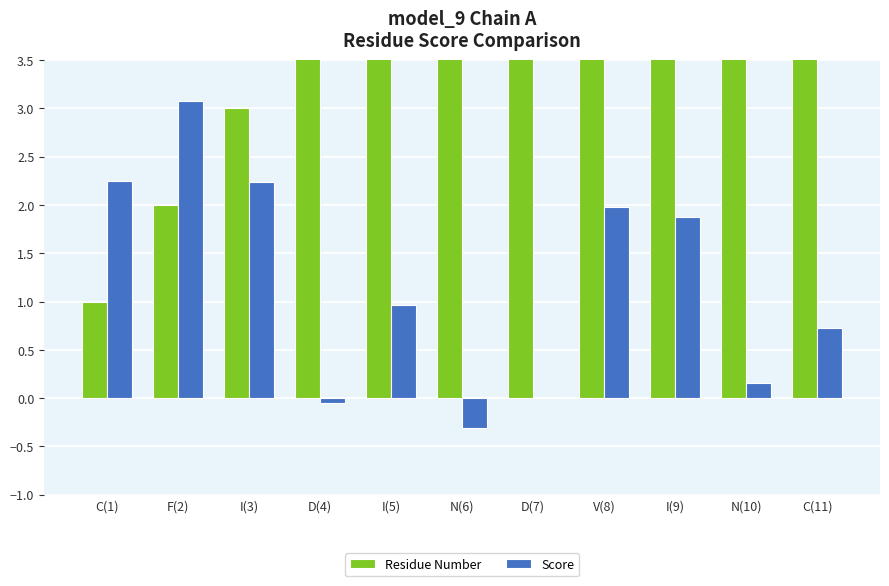

What are all the series names shown in the legend?

Residue Number, Score